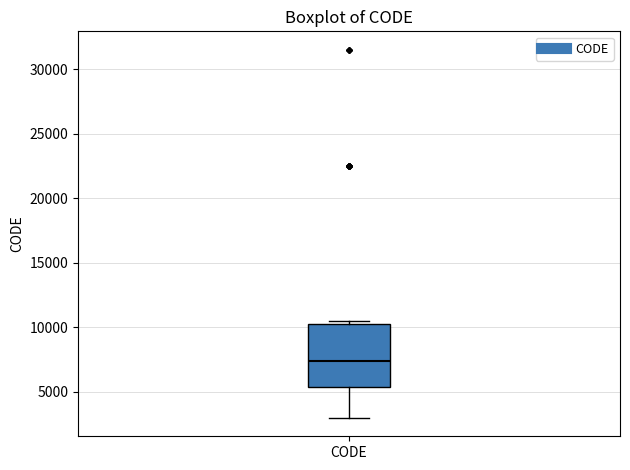

Where does the lower whisker of the box for CODE end on the y-axis? The values are not printed on the chart, so give them approximately, as read against the axis.

3000